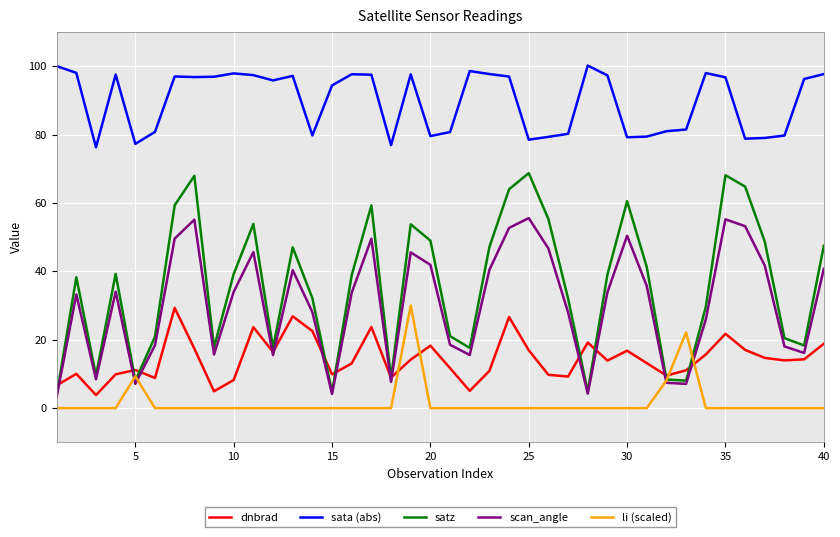

Which series has the largest total across all categories?

sata (abs)